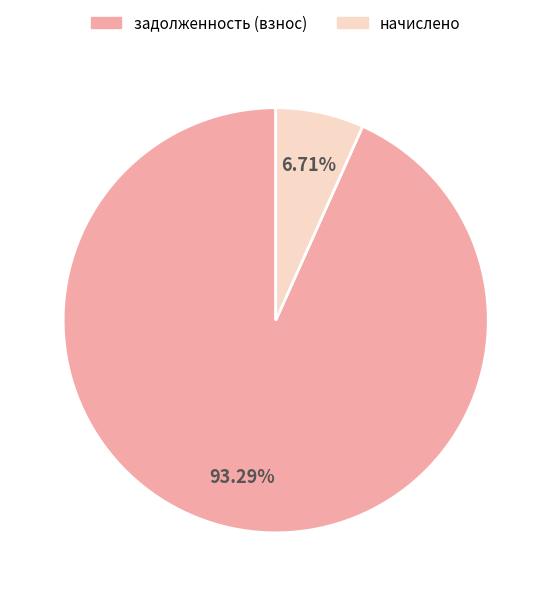

Which has a higher value, начислено or задолженность (взнос)?

задолженность (взнос)